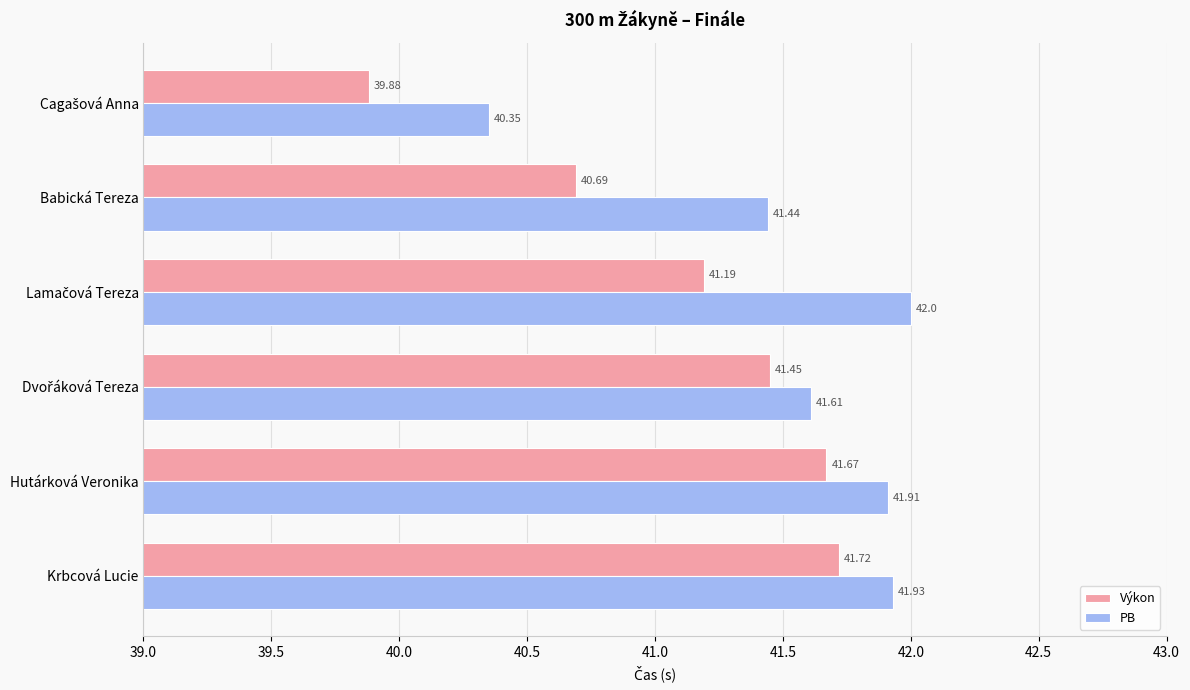

Which series has the largest range (max minus min)?

Výkon